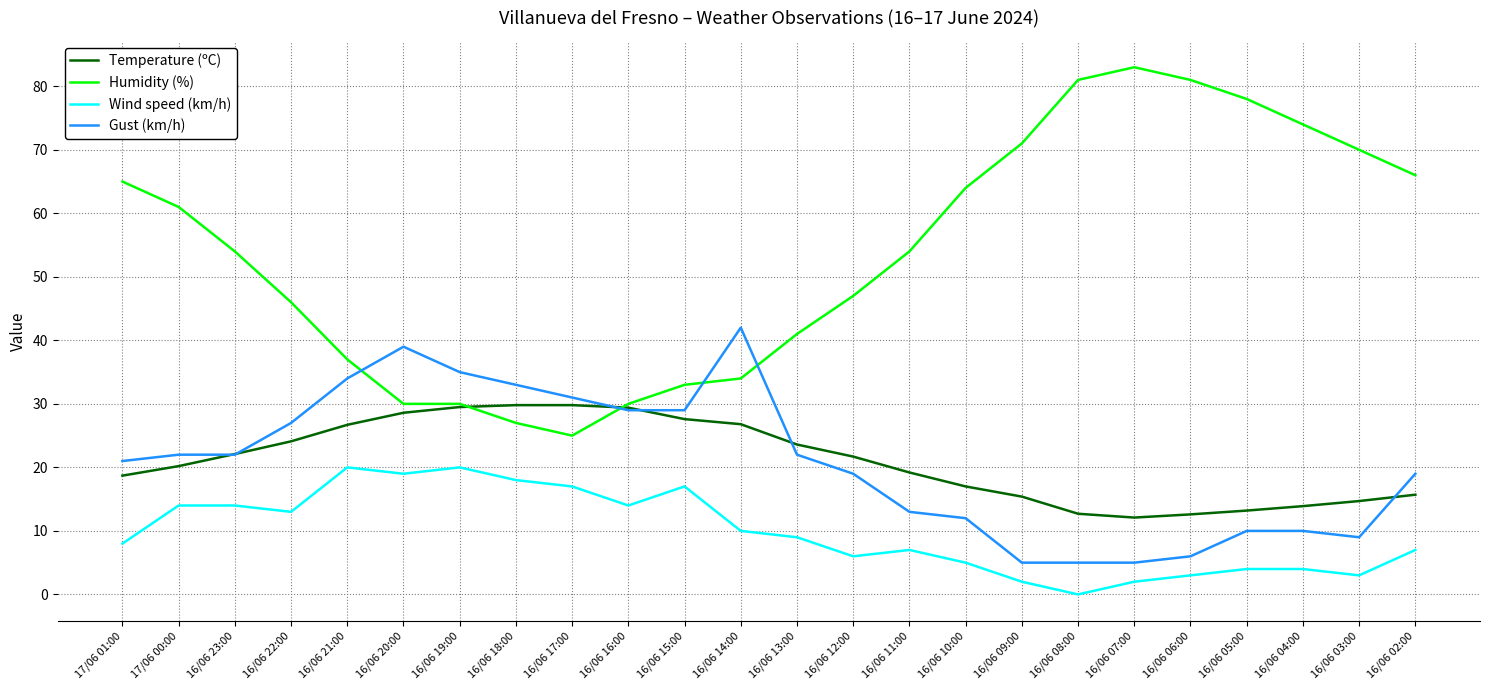

What is the difference between the second highest and second lowest values in the Wind speed (km/h) series?

18.0